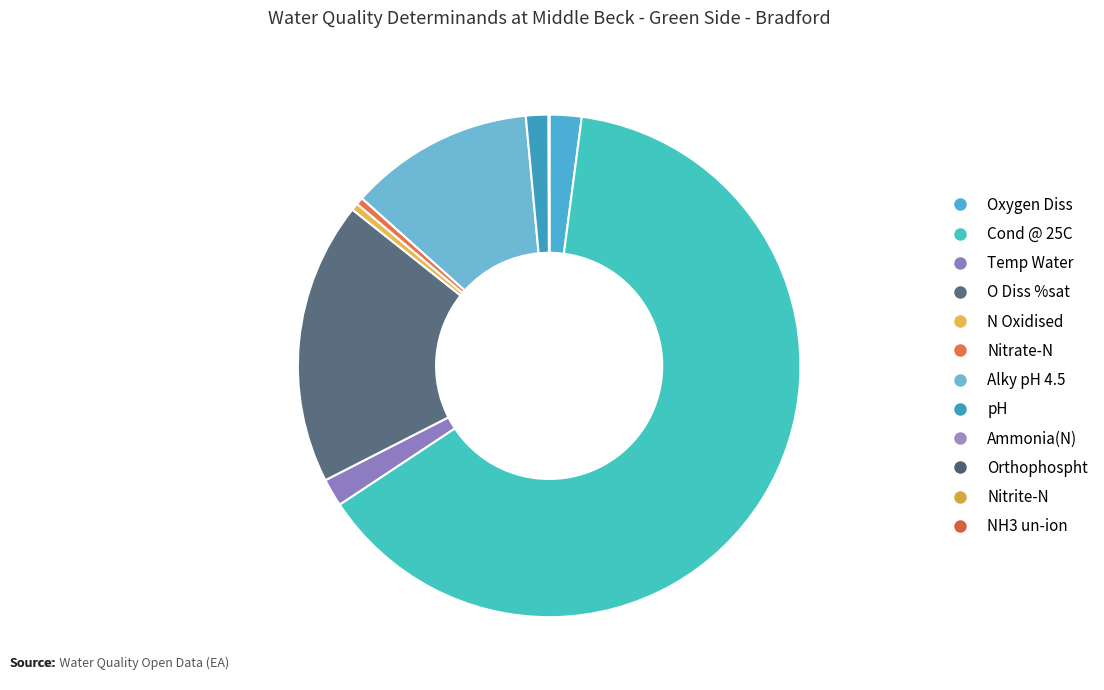

To the nearest percent, what portion does pH represent?

1%